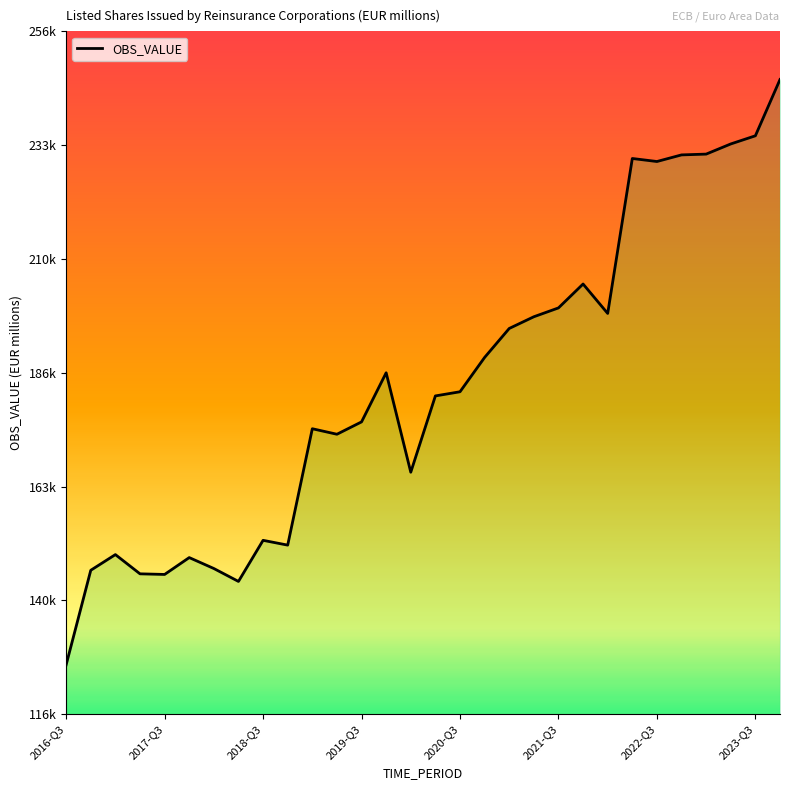

What is the maximum value shown in the chart?

246993